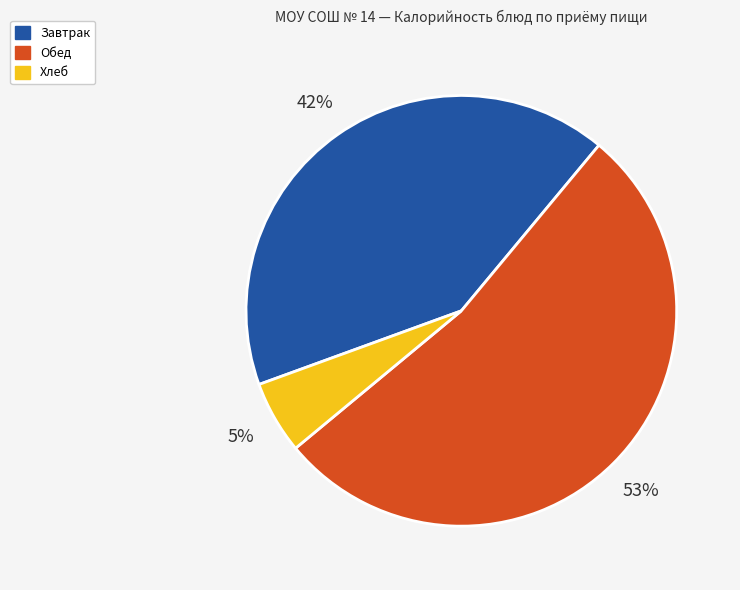

Which has a higher value, Обед or Хлеб?

Обед